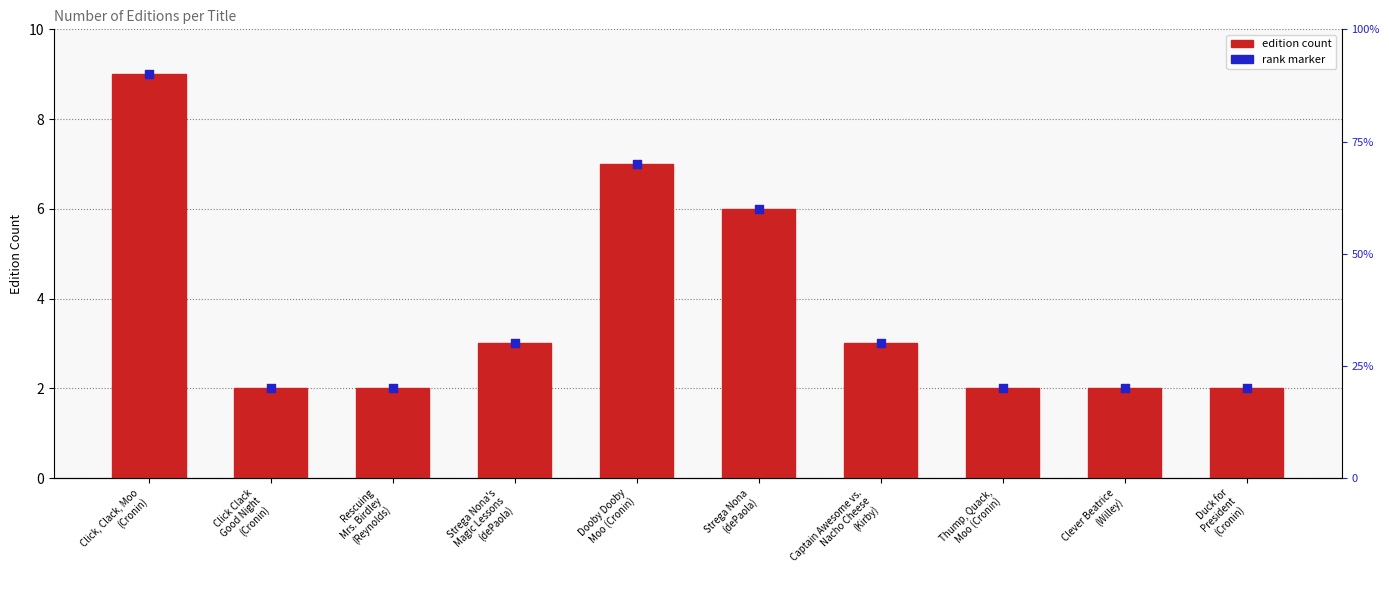

At how many categories does at least one series exceed 7?

1